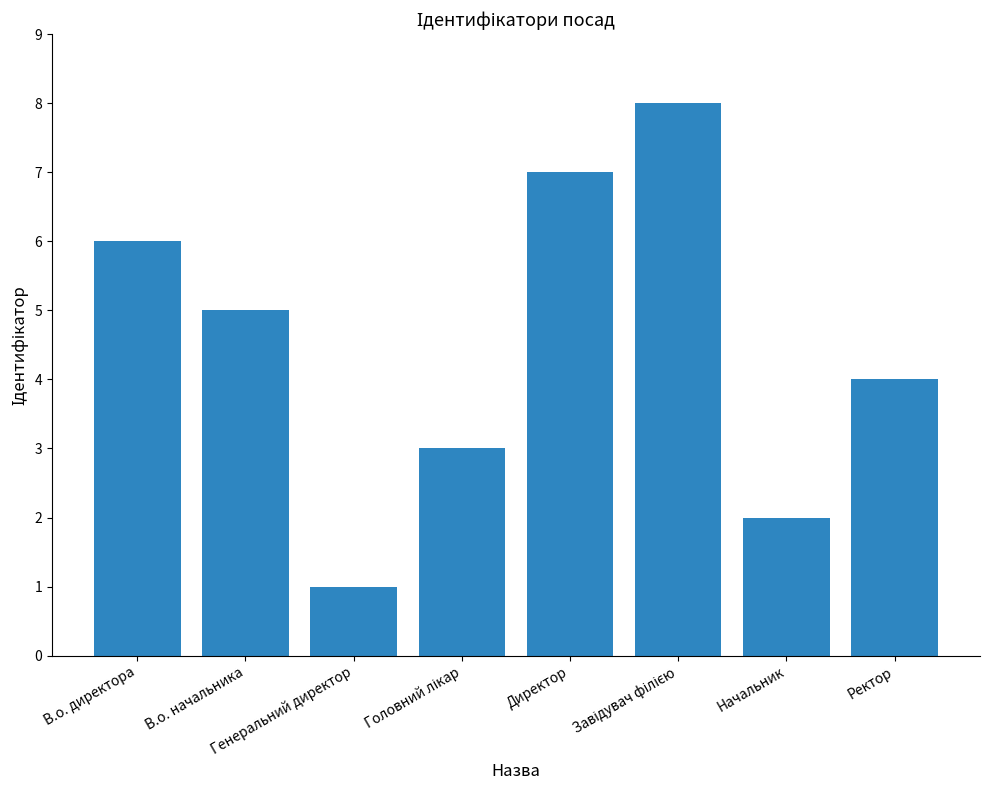

How many values are below 5?

4